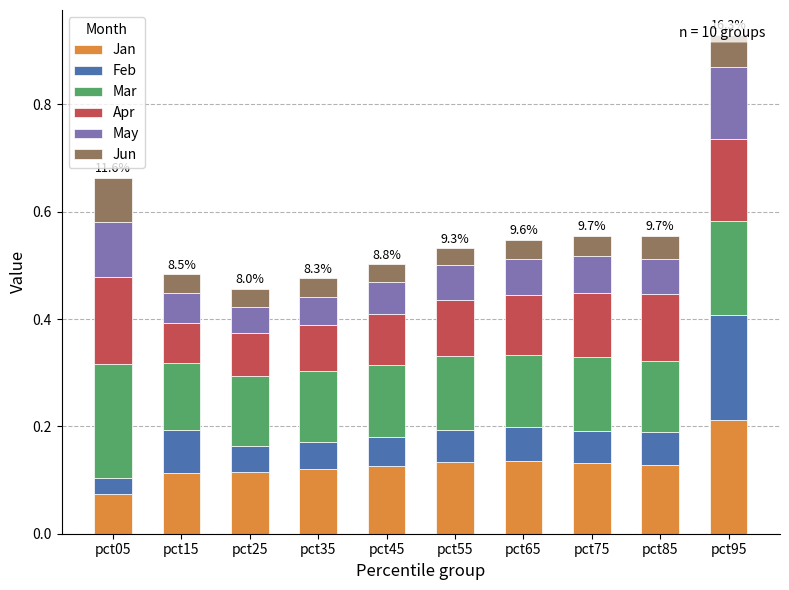

True or false: Jan has a value of 0.1 at pct15.

True